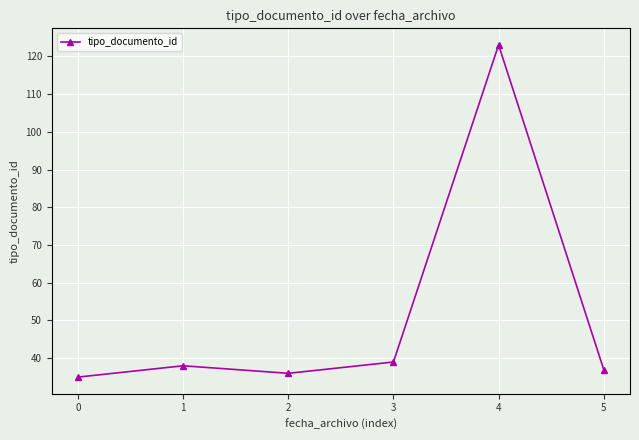

What is the smallest value displayed?

35